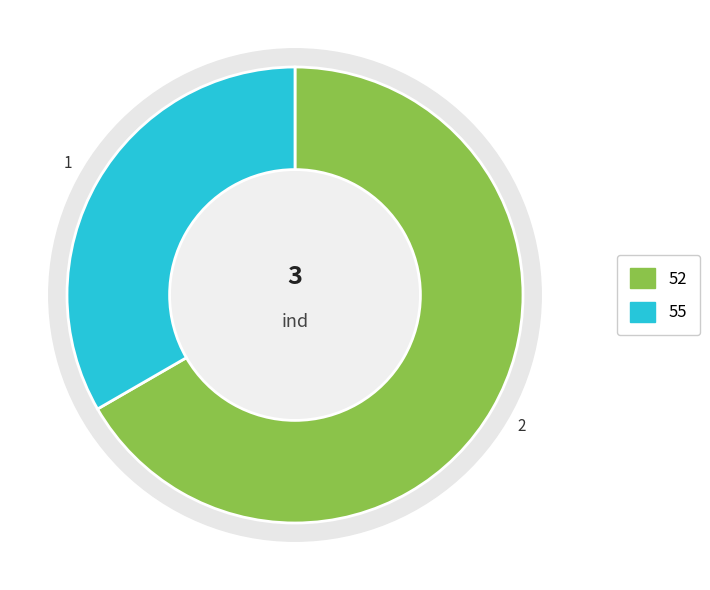

To the nearest percent, what percentage of the pie is 55?

33%